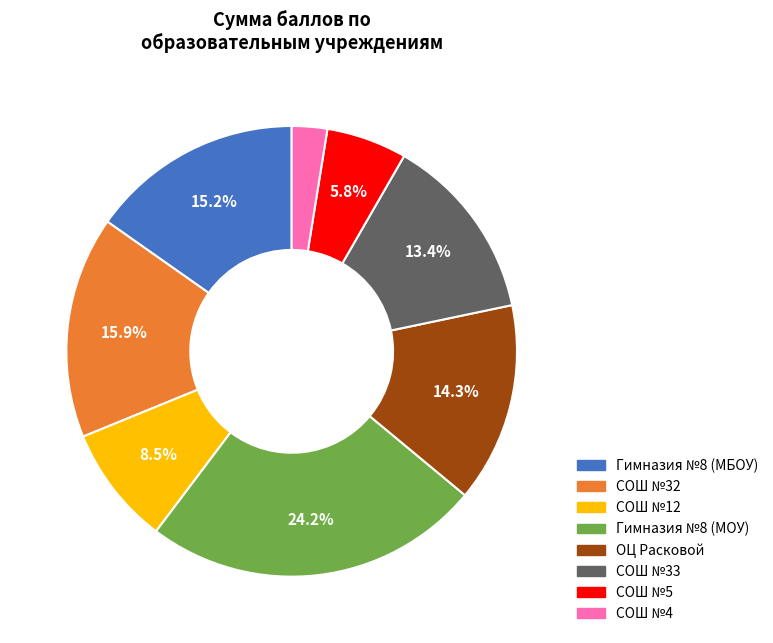

Does any single category account for the majority?

No